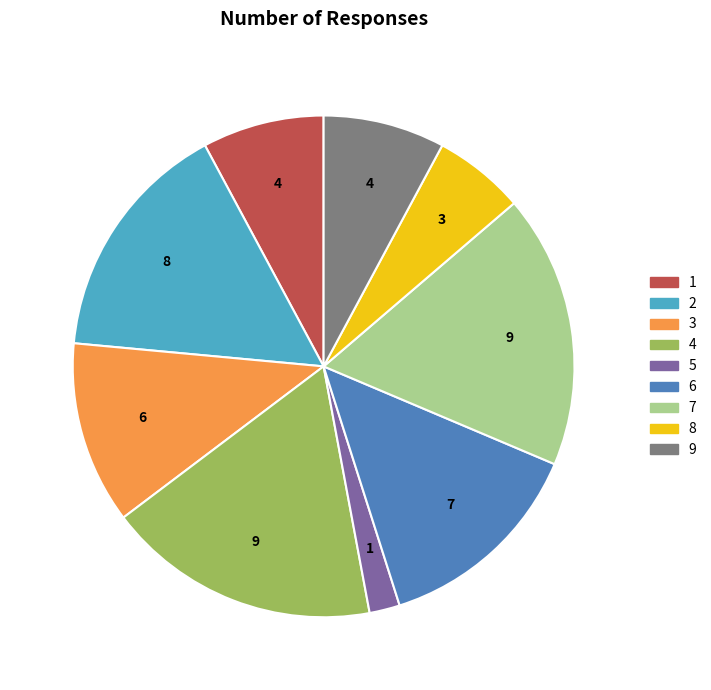

Combined, do 2 and 4 account for over 50%?

No